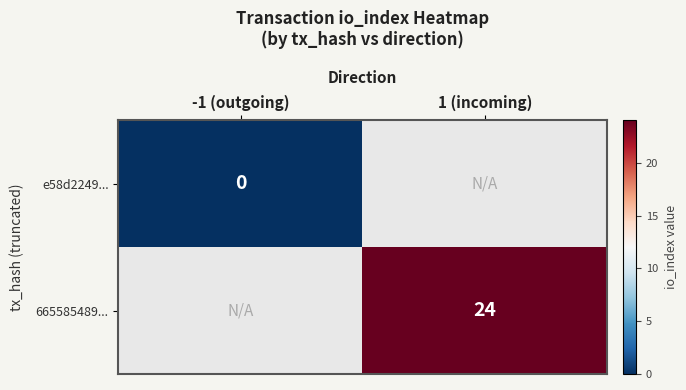

What is the maximum value shown in the chart?

24.0